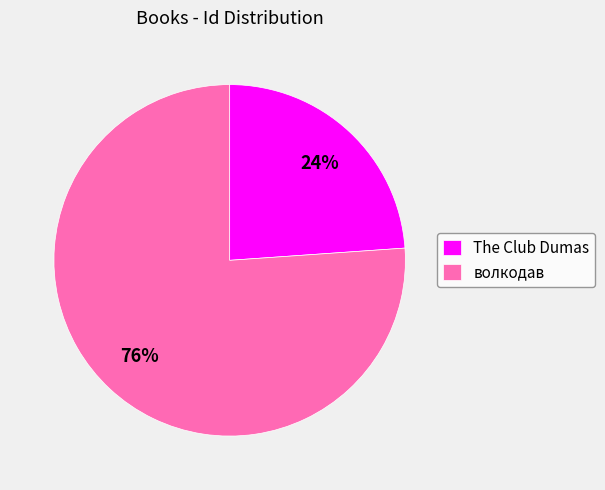

To the nearest percent, what percentage of the pie is The Club Dumas?

24%